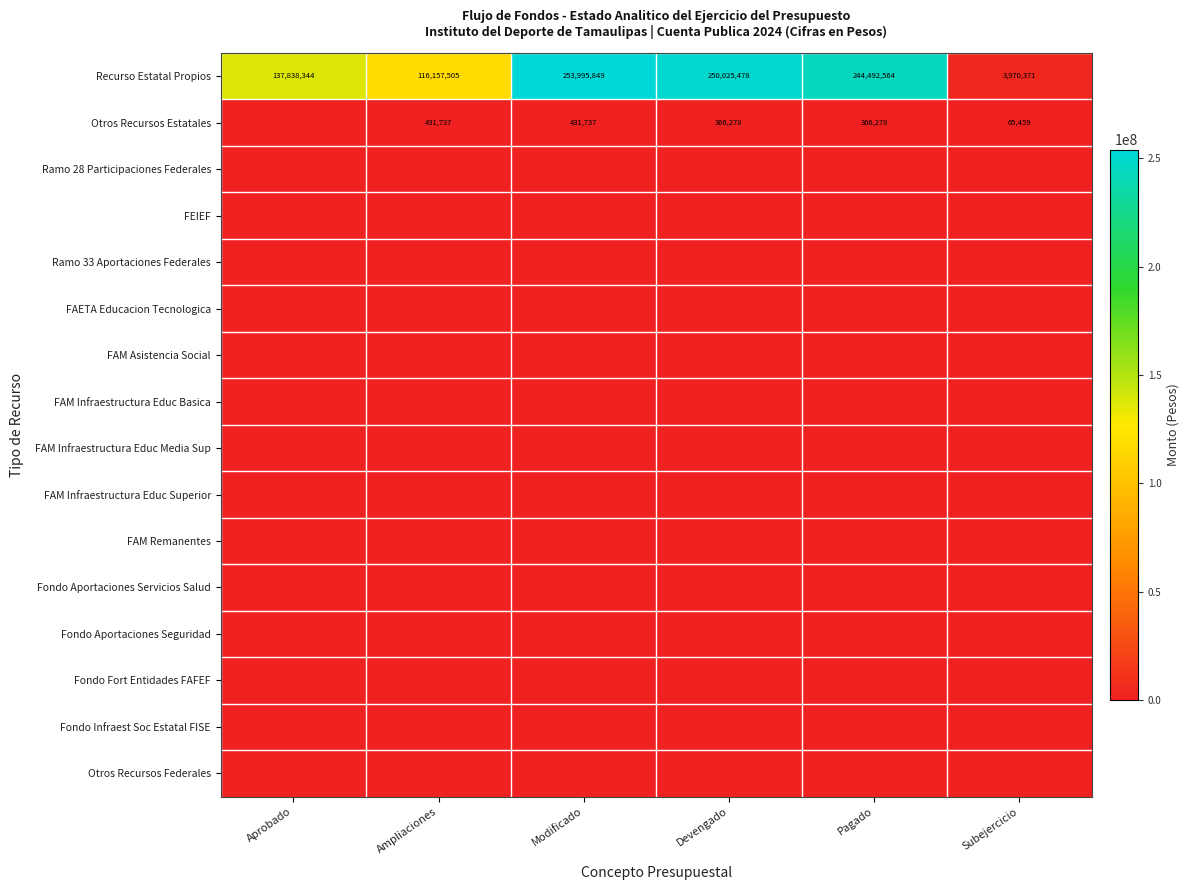

Is it true that Recurso Estatal Propios equals 137838344 at Aprobado?

True